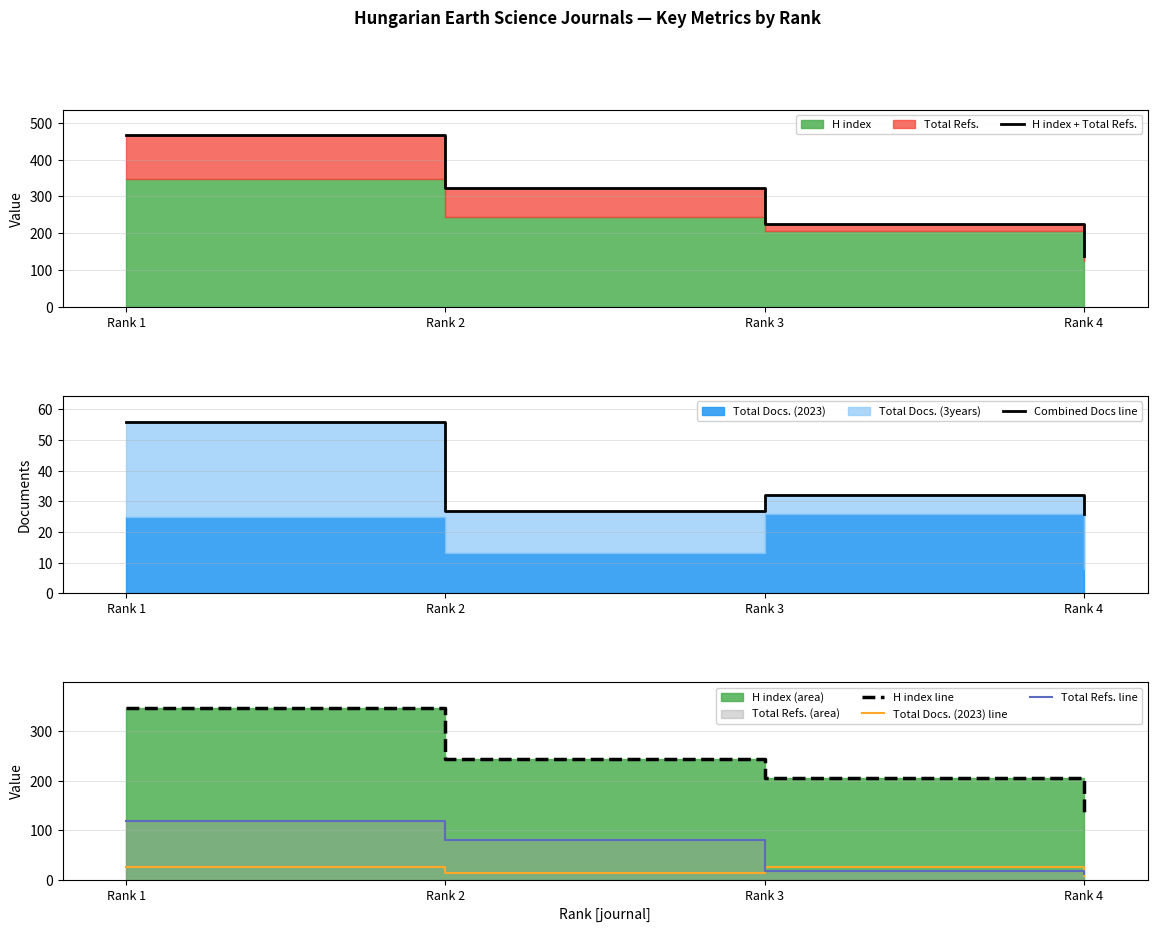

Between Rank 3 and Rank 4, which series saw the biggest shift?

H index + Total Refs.